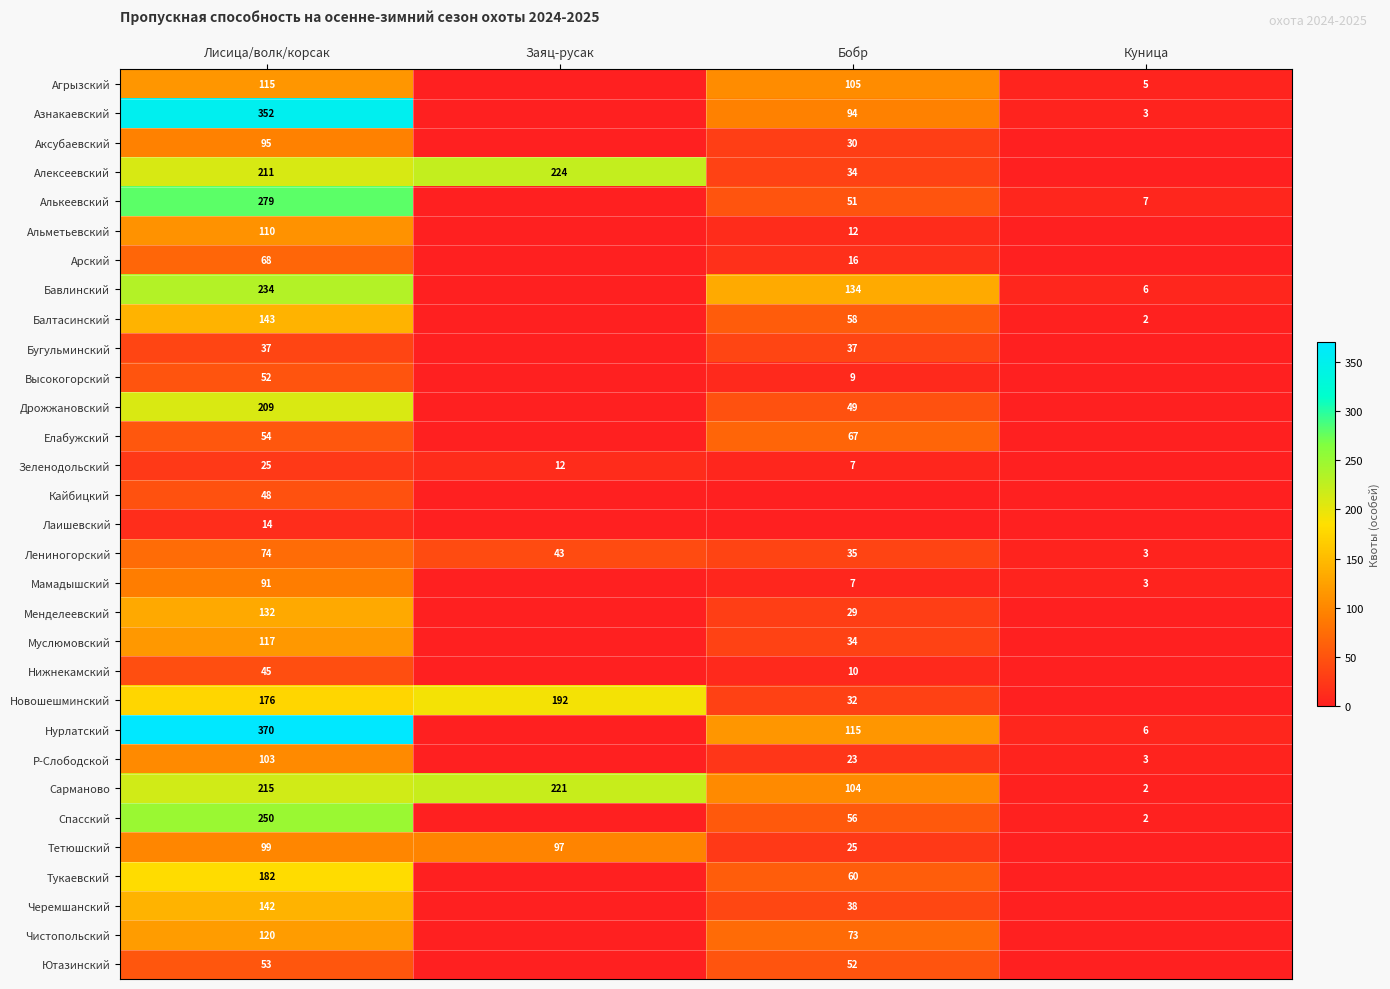

What is the difference between the Высокогорский values at Бобр and Лисица/волк/корсак?

43